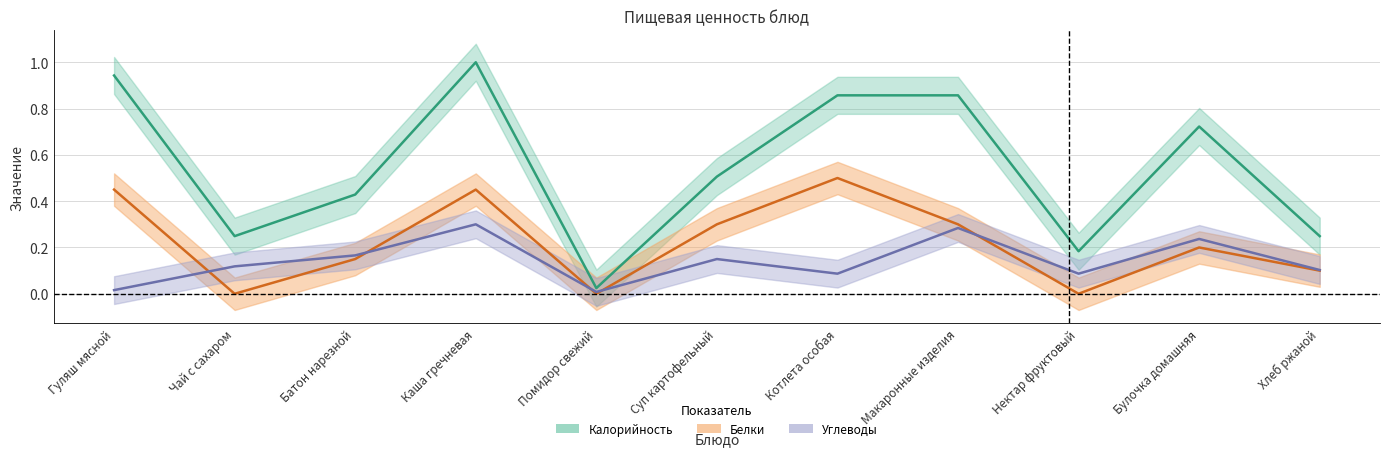

What is the difference between the maximum and minimum values in the Белки series?

0.5